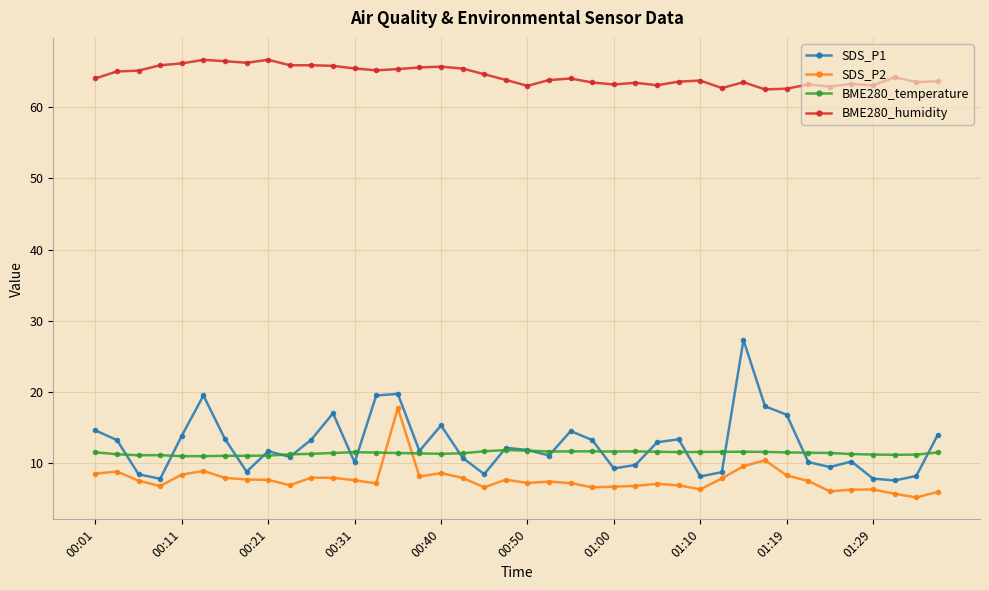

List the series in order of their peak value, lowest first.

BME280_temperature, SDS_P2, SDS_P1, BME280_humidity